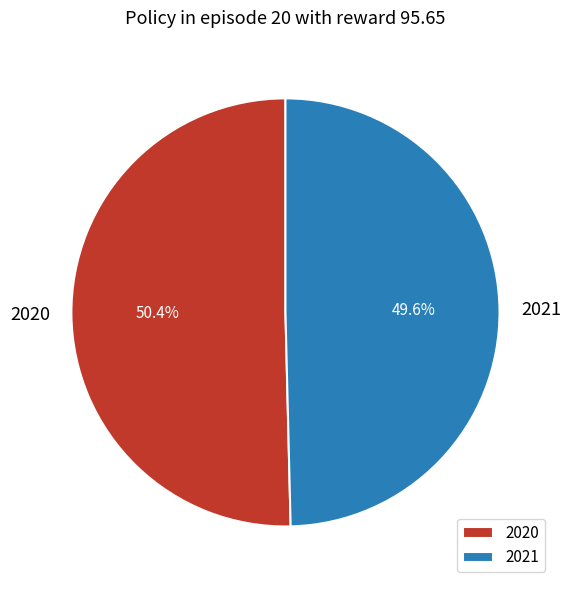

Approximately how many times larger is the value at 2020 compared to 2021?

1.0